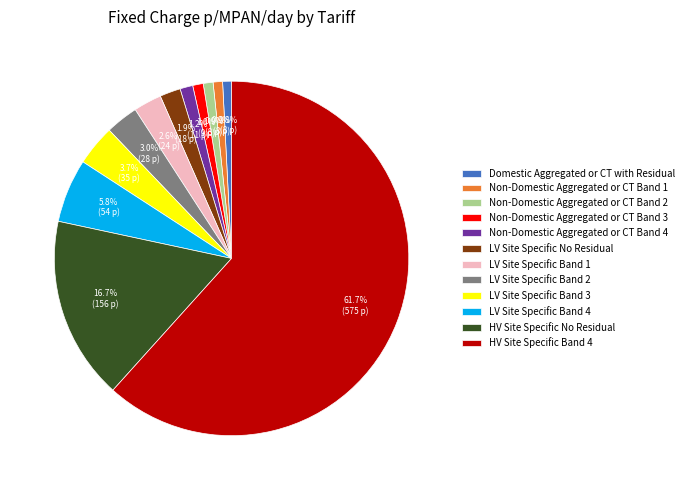

What portion of the pie excludes Non-Domestic Aggregated or CT Band 1?

99.1%